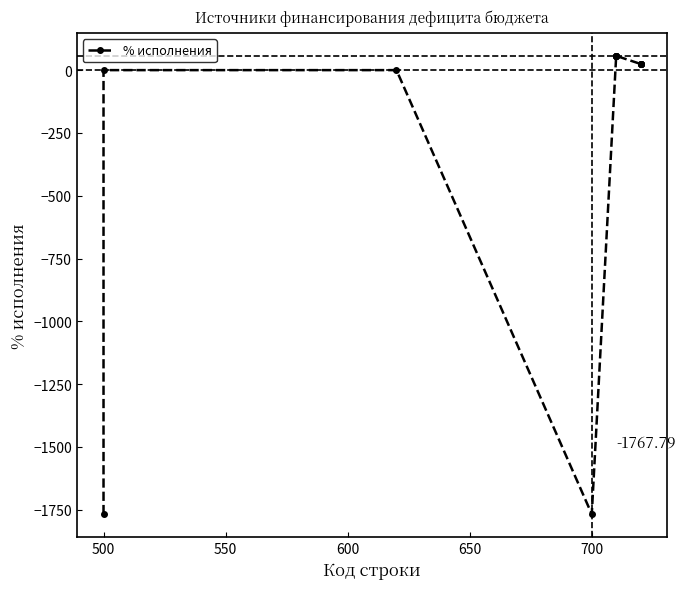

How many interior local valleys (lower than both neighbors) does the data have?

1